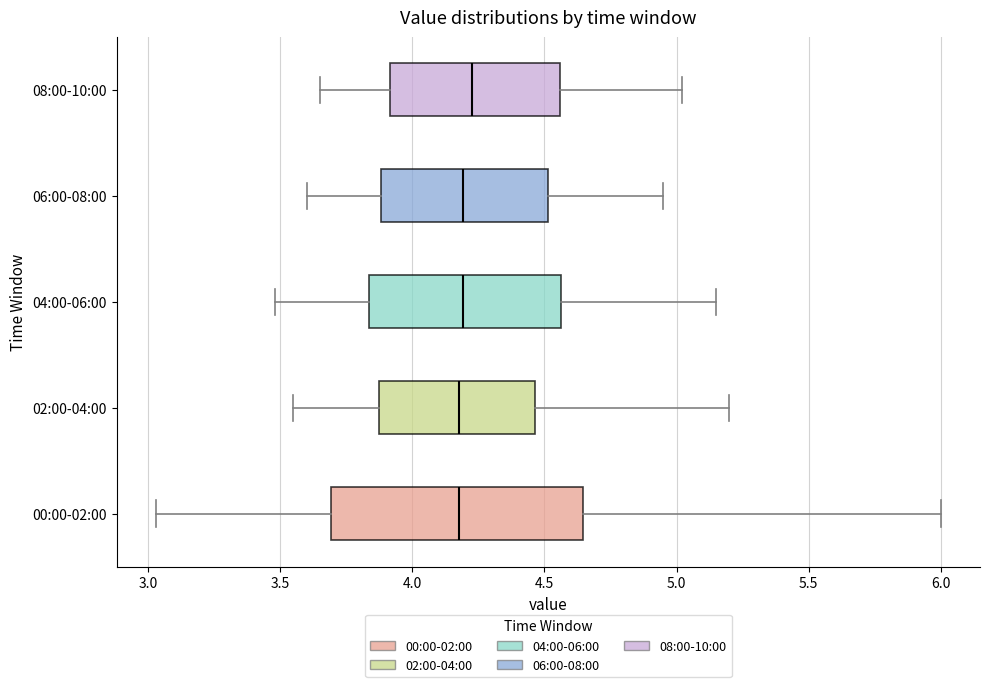

Reading bottom to top, transcribe this box plot: for each box, give where its median line is, the range the box spans, and where its two whiskers end, as read against the x-axis. The values are not printed on the chart, so give them approximately, as read against the axis.

00:00-02:00: median 4.20, box 3.70 to 4.65, whiskers 3.05 to 6.00
02:00-04:00: median 4.20, box 3.85 to 4.45, whiskers 3.55 to 5.20
04:00-06:00: median 4.20, box 3.85 to 4.55, whiskers 3.50 to 5.15
06:00-08:00: median 4.20, box 3.90 to 4.50, whiskers 3.60 to 4.95
08:00-10:00: median 4.25, box 3.90 to 4.55, whiskers 3.65 to 5.00